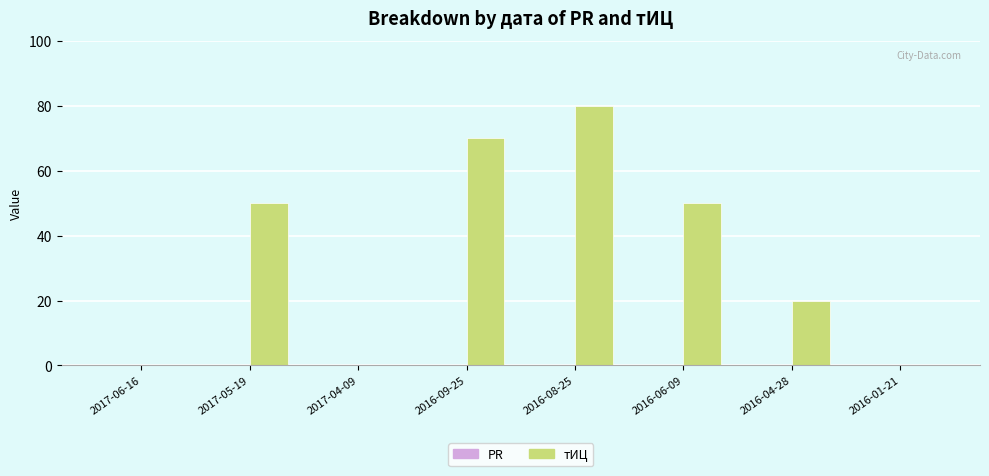

The value at 2017-04-09 is 0. True or false?

True